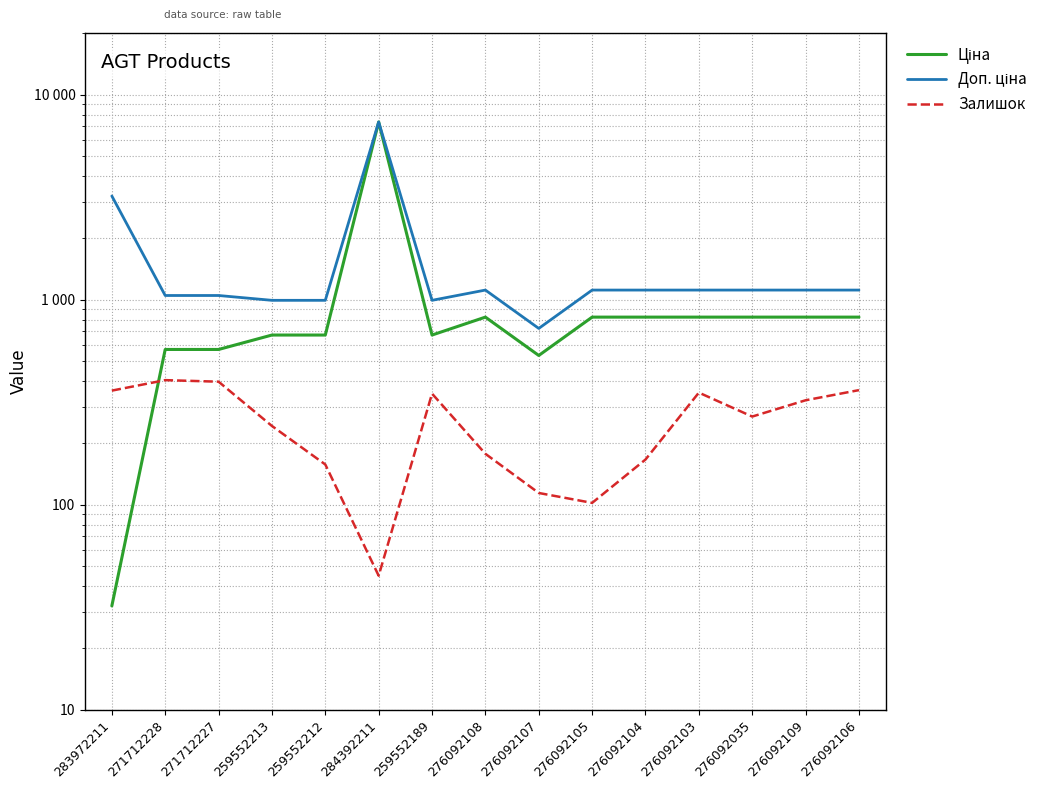

What is the label of the 1st point from the right?

276092106